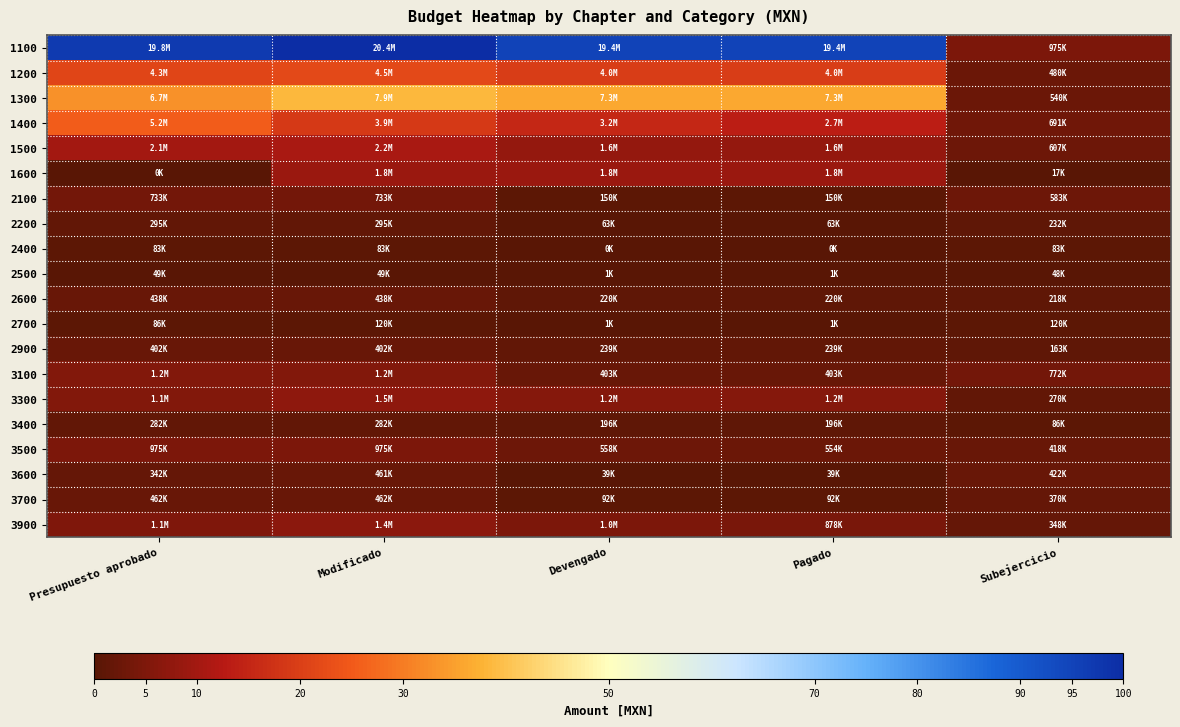

Reading left to right, extract all data points from this chart.

1100: Presupuesto aprobado=97.2	Modificado=100.0	Devengado=95.2	Pagado=95.2	Subejercicio=4.8
1200: Presupuesto aprobado=21.4	Modificado=21.9	Devengado=19.5	Pagado=19.5	Subejercicio=2.4
1300: Presupuesto aprobado=33.1	Modificado=38.6	Devengado=36.0	Pagado=36.0	Subejercicio=2.7
1400: Presupuesto aprobado=25.4	Modificado=19.0	Devengado=15.6	Pagado=13.5	Subejercicio=3.4
1500: Presupuesto aprobado=10.1	Modificado=10.9	Devengado=7.9	Pagado=7.9	Subejercicio=3.0
1600: Presupuesto aprobado=0.0	Modificado=8.9	Devengado=8.8	Pagado=8.8	Subejercicio=0.1
2100: Presupuesto aprobado=3.6	Modificado=3.6	Devengado=0.7	Pagado=0.7	Subejercicio=2.9
2200: Presupuesto aprobado=1.5	Modificado=1.5	Devengado=0.3	Pagado=0.3	Subejercicio=1.1
2400: Presupuesto aprobado=0.4	Modificado=0.4	Devengado=0.0	Pagado=0.0	Subejercicio=0.4
2500: Presupuesto aprobado=0.2	Modificado=0.2	Devengado=0.0	Pagado=0.0	Subejercicio=0.2
2600: Presupuesto aprobado=2.2	Modificado=2.2	Devengado=1.1	Pagado=1.1	Subejercicio=1.1
2700: Presupuesto aprobado=0.4	Modificado=0.6	Devengado=0.0	Pagado=0.0	Subejercicio=0.6
2900: Presupuesto aprobado=2.0	Modificado=2.0	Devengado=1.2	Pagado=1.2	Subejercicio=0.8
3100: Presupuesto aprobado=5.8	Modificado=5.8	Devengado=2.0	Pagado=2.0	Subejercicio=3.8
3300: Presupuesto aprobado=5.5	Modificado=7.2	Devengado=5.9	Pagado=5.9	Subejercicio=1.3
3400: Presupuesto aprobado=1.4	Modificado=1.4	Devengado=1.0	Pagado=1.0	Subejercicio=0.4
3500: Presupuesto aprobado=4.8	Modificado=4.8	Devengado=2.7	Pagado=2.7	Subejercicio=2.1
3600: Presupuesto aprobado=1.7	Modificado=2.3	Devengado=0.2	Pagado=0.2	Subejercicio=2.1
3700: Presupuesto aprobado=2.3	Modificado=2.3	Devengado=0.5	Pagado=0.5	Subejercicio=1.8
3900: Presupuesto aprobado=5.3	Modificado=6.6	Devengado=4.9	Pagado=4.3	Subejercicio=1.7